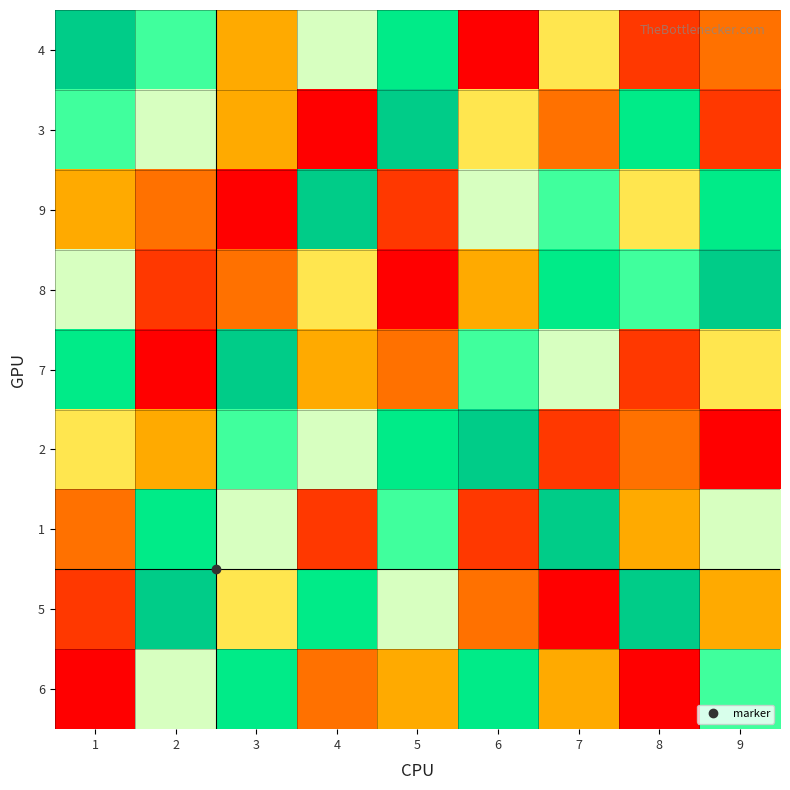

List the series in order of their peak value, highest first.

4, 3, 9, 8, 7, 2, 1, 5, 6